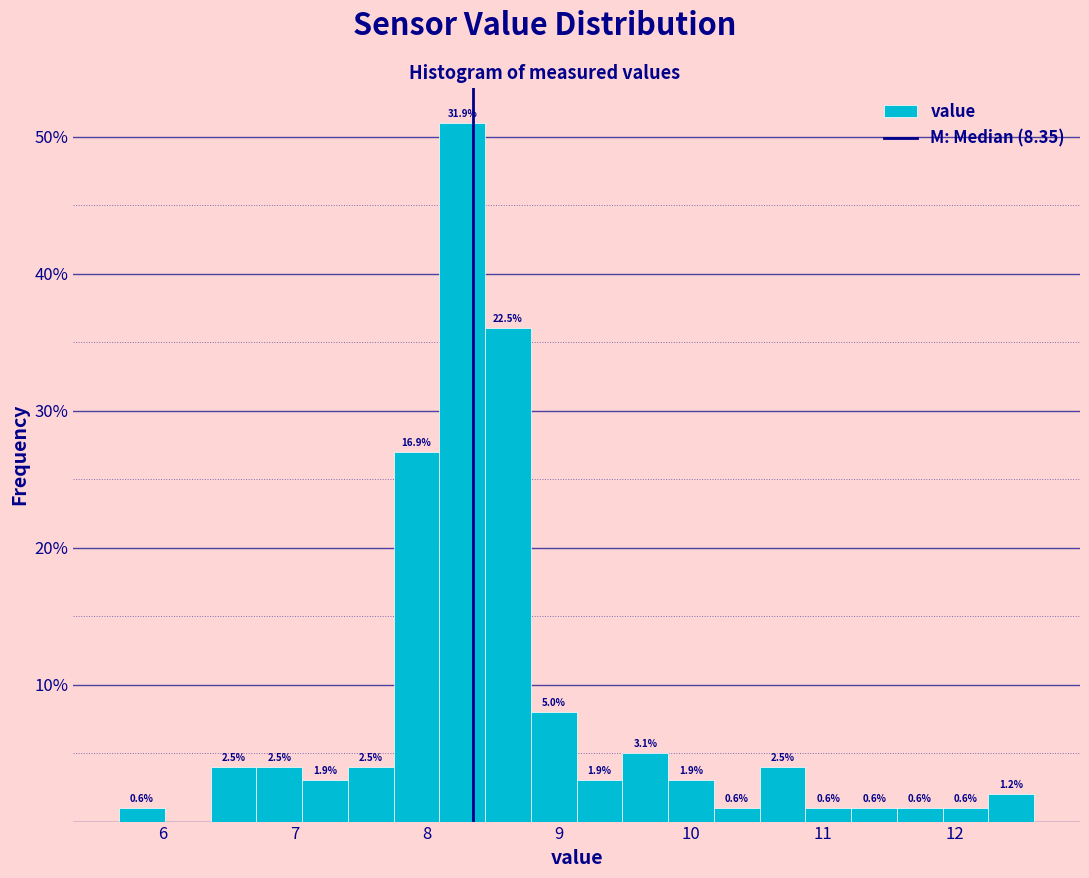

Read against the x-axis, roughly where is the centre of the tallest bar?

8.3